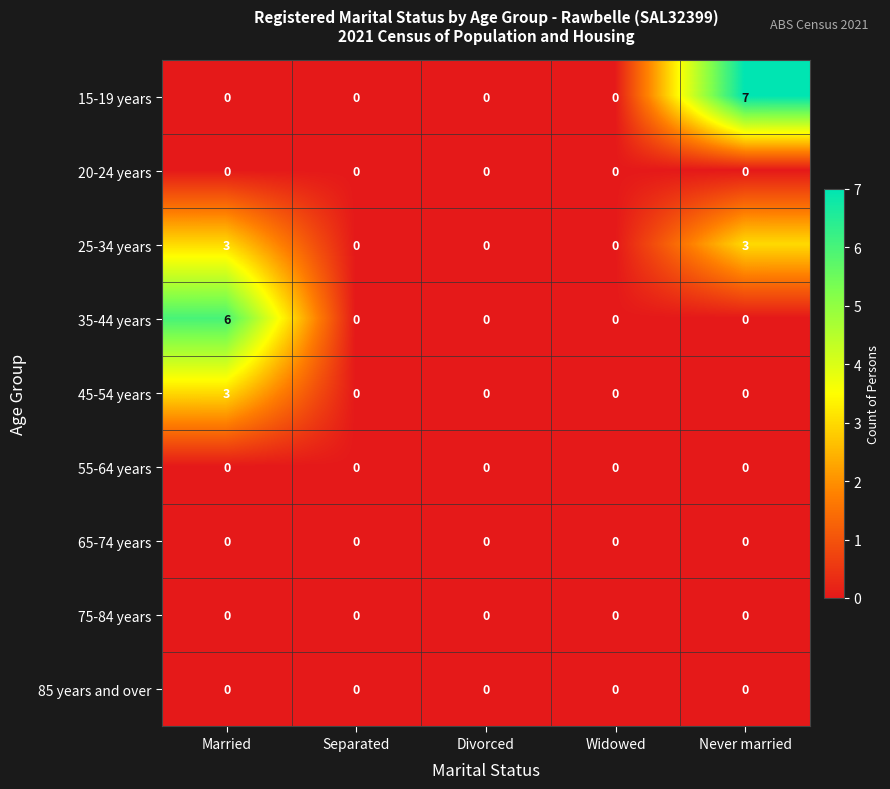

At how many categories does at least one series exceed 4?

2